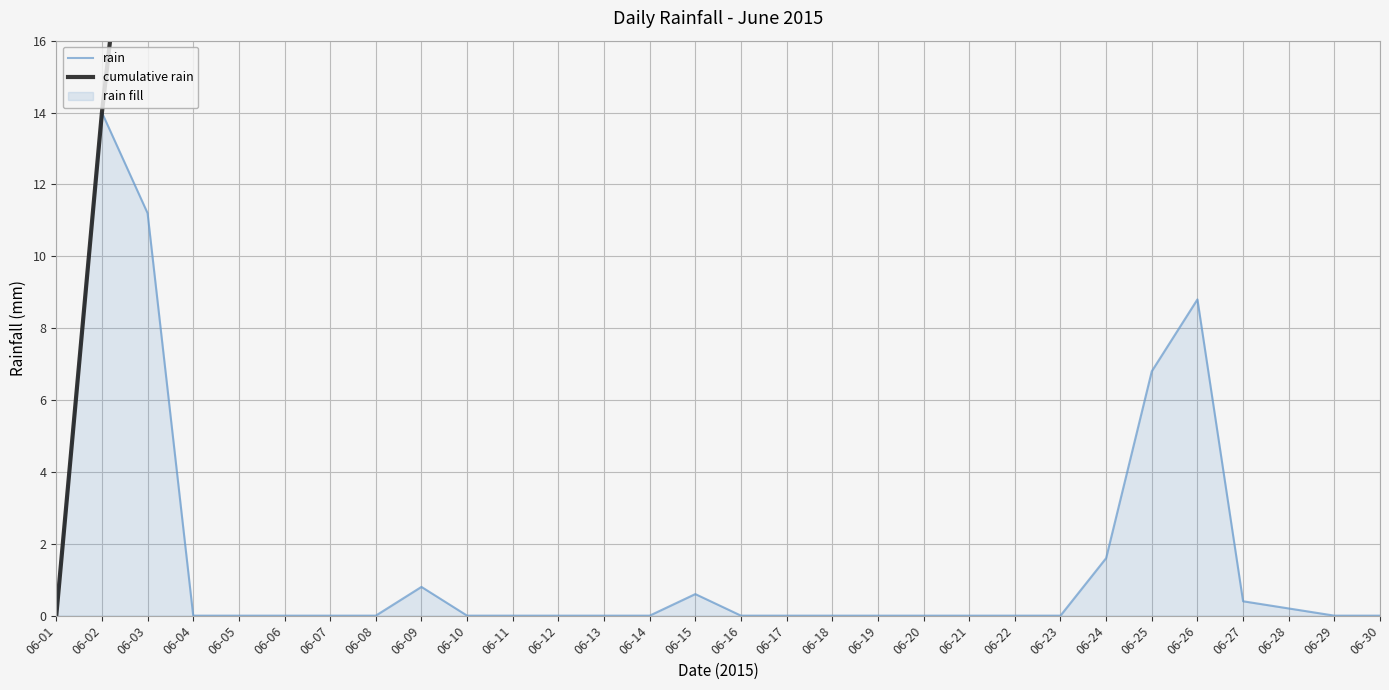

At which category does the chart reach its peak across all series?

06-28